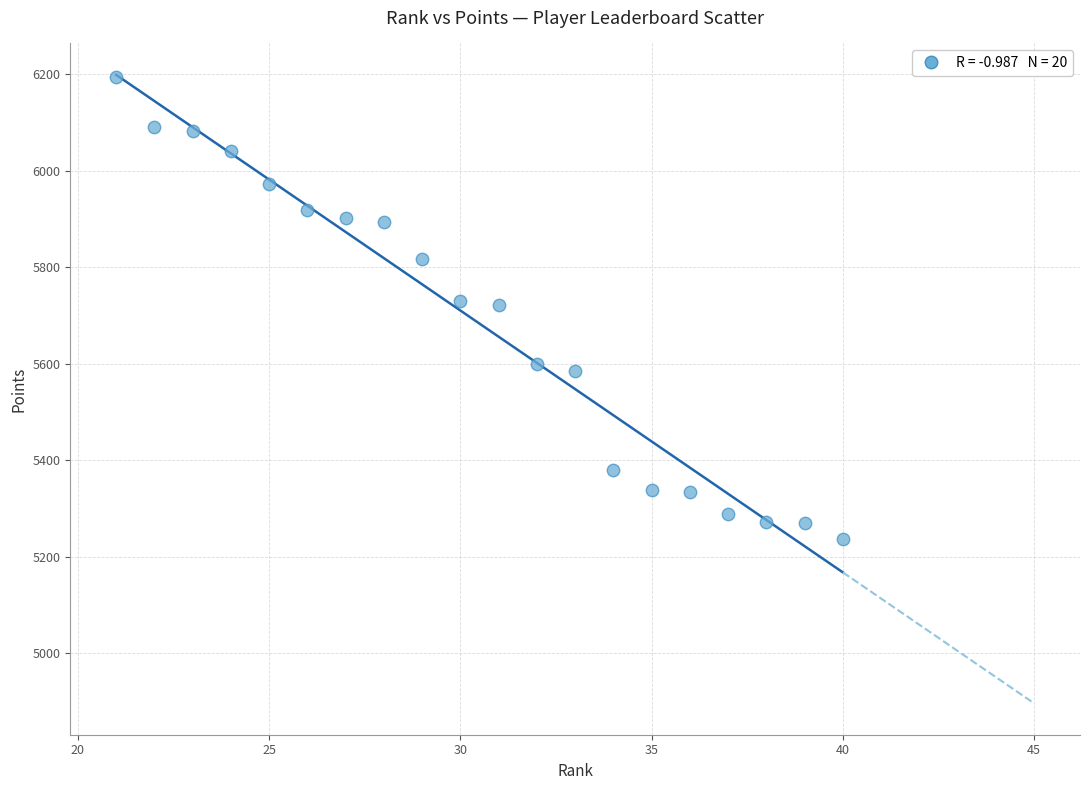

What is the range of X values (max minus min)?

19